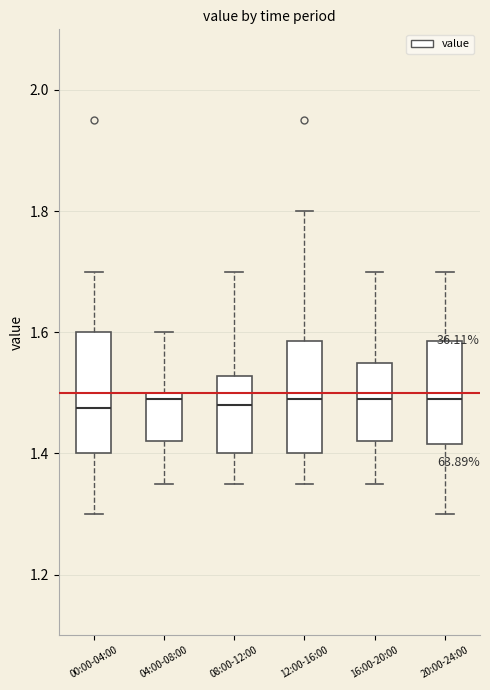

Reading left to right, transcribe this box plot: for each box, give where its median line is, the range the box spans, and where its two whiskers end, as read against the y-axis. The values are not printed on the chart, so give them approximately, as read against the axis.

00:00-04:00: median 1.48, box 1.40 to 1.60, whiskers 1.30 to 1.70
04:00-08:00: median 1.50 (just below the box's upper edge), box 1.42 to 1.50, whiskers 1.36 to 1.60
08:00-12:00: median 1.48, box 1.40 to 1.52, whiskers 1.36 to 1.70
12:00-16:00: median 1.50, box 1.40 to 1.58, whiskers 1.36 to 1.80
16:00-20:00: median 1.50, box 1.42 to 1.56, whiskers 1.36 to 1.70
20:00-24:00: median 1.50, box 1.42 to 1.58, whiskers 1.30 to 1.70